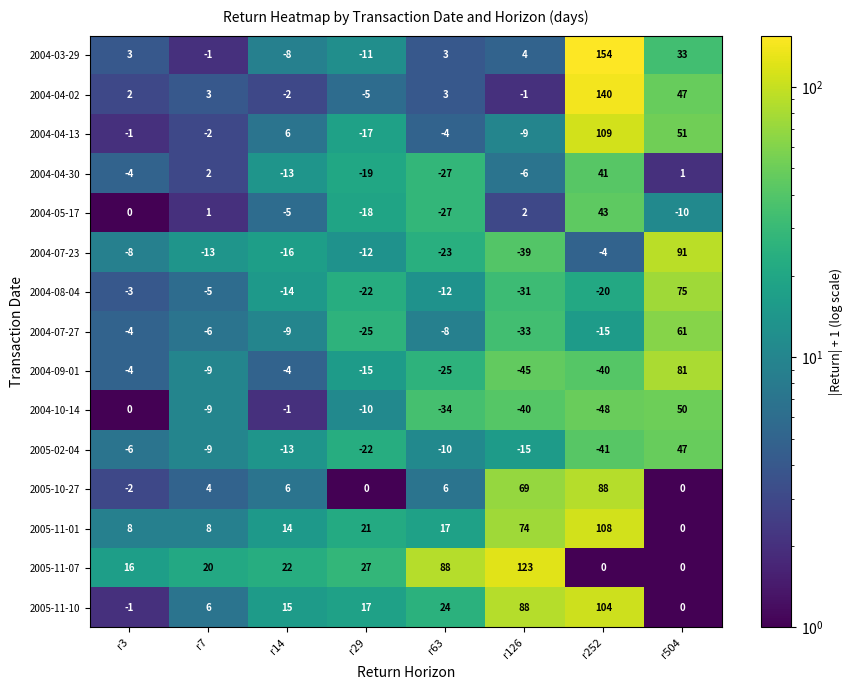

Between r126 and r252, which series saw the biggest shift?

2004-03-29